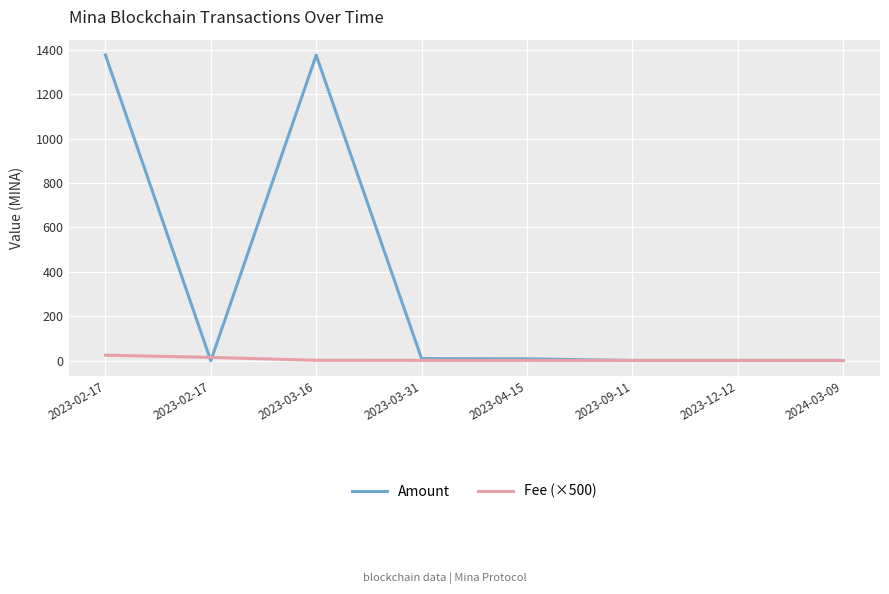

Which series has the widest spread of values?

Amount